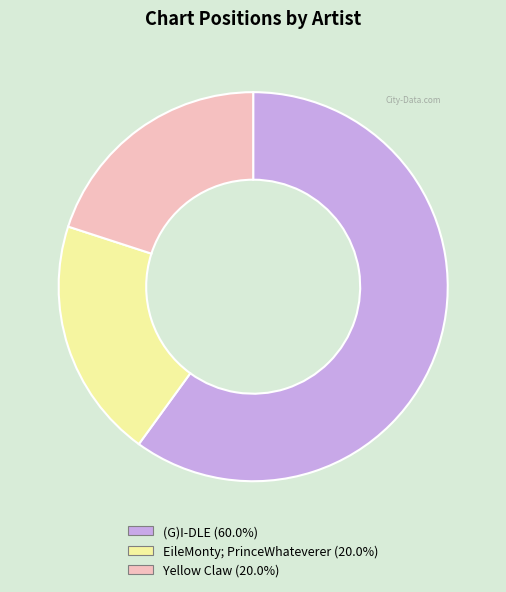

Do Yellow Claw and (G)I-DLE together represent more than half of the pie?

Yes